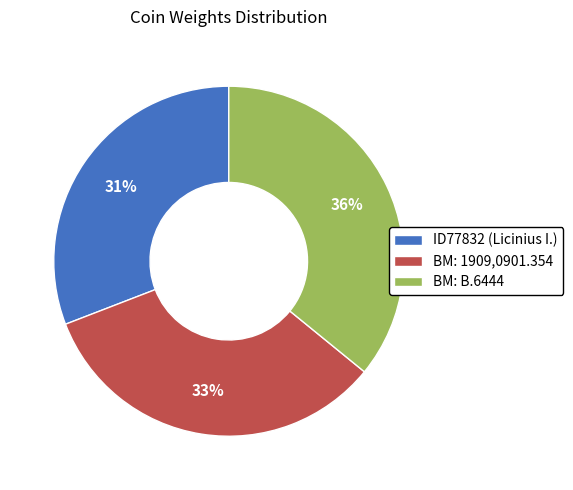

Which slice is the smallest?

ID77832 (Licinius I.)